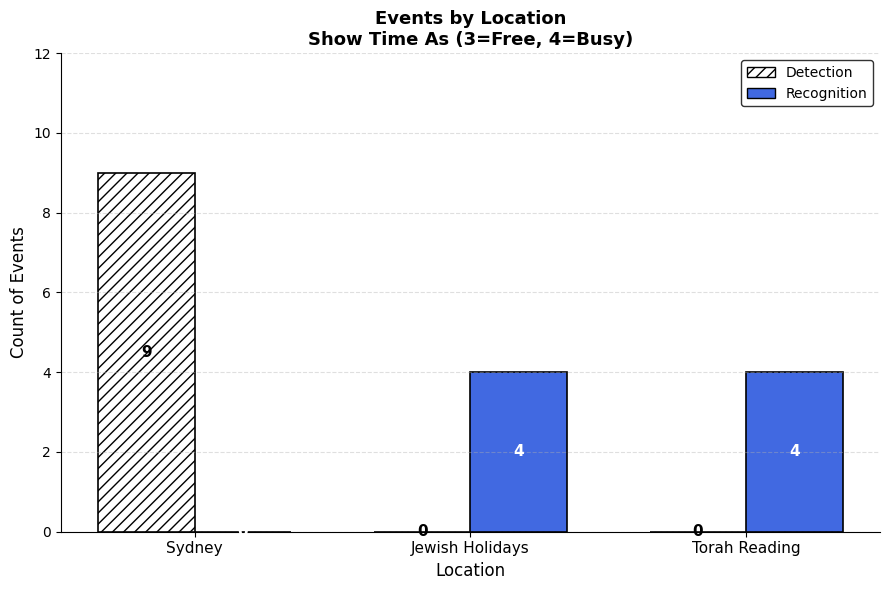

Which series has the largest range (max minus min)?

Detection